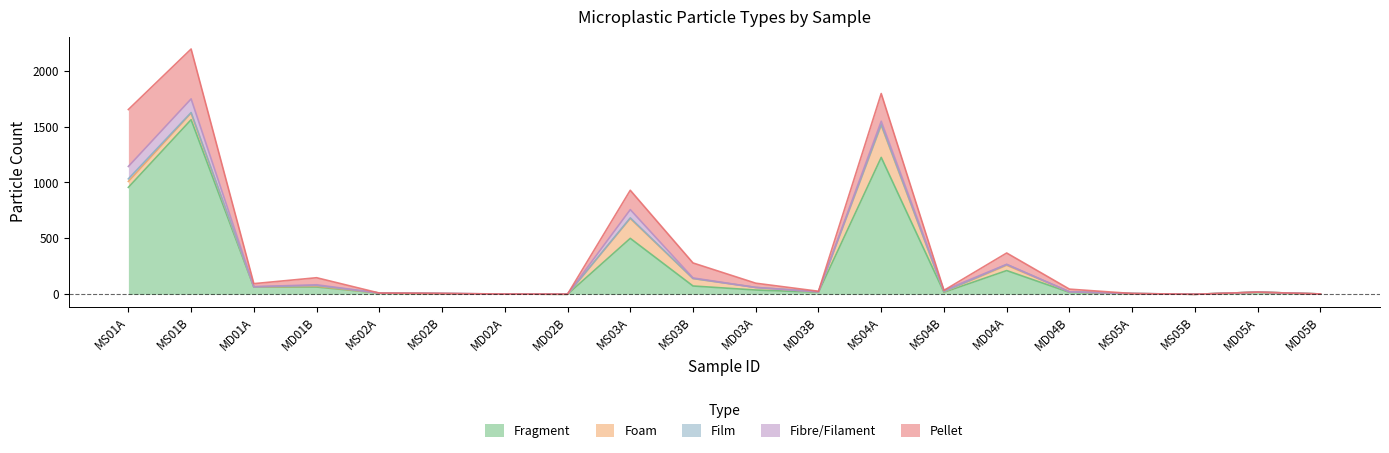

At which category is the sum across all series the highest?

MS01B